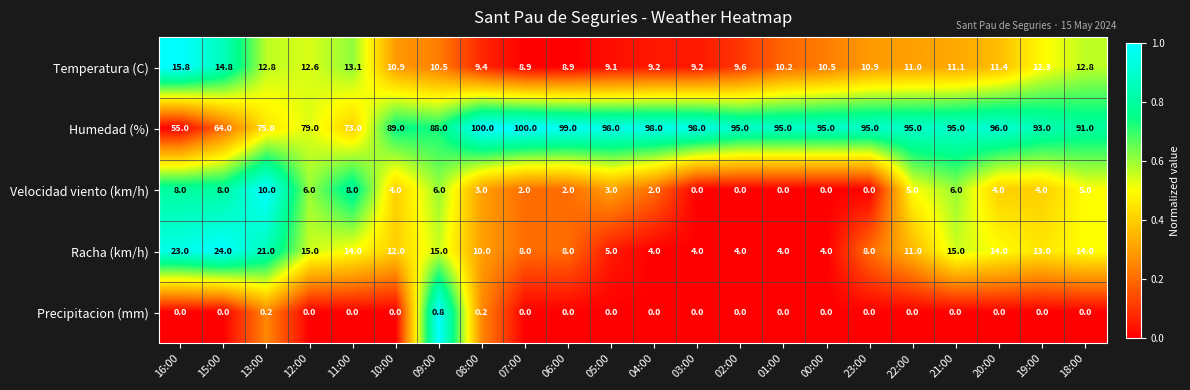

At which category is the sum across all series the highest?

21:00